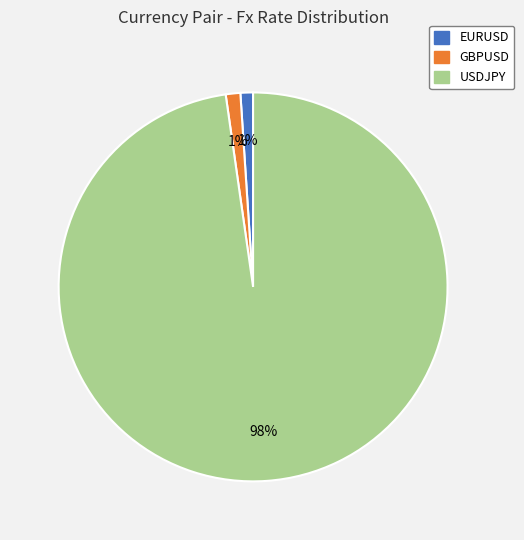

True or false: EURUSD accounts for 1% of the total.

True